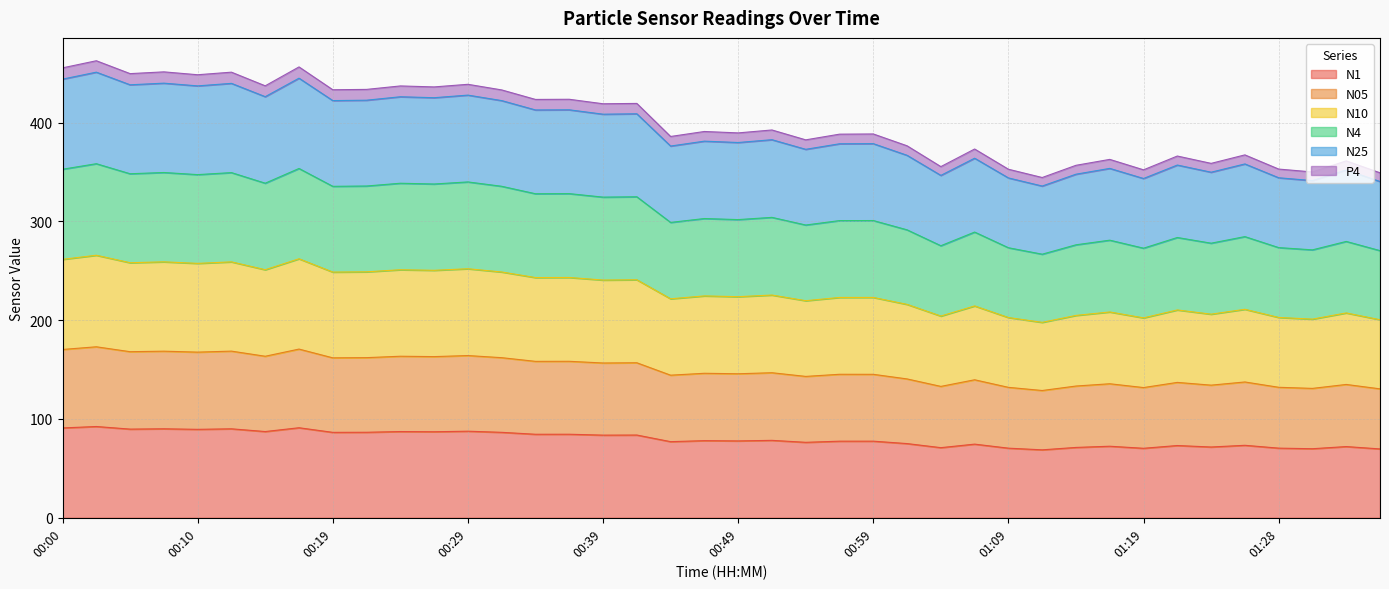

Which series has the largest range (max minus min)?

N10